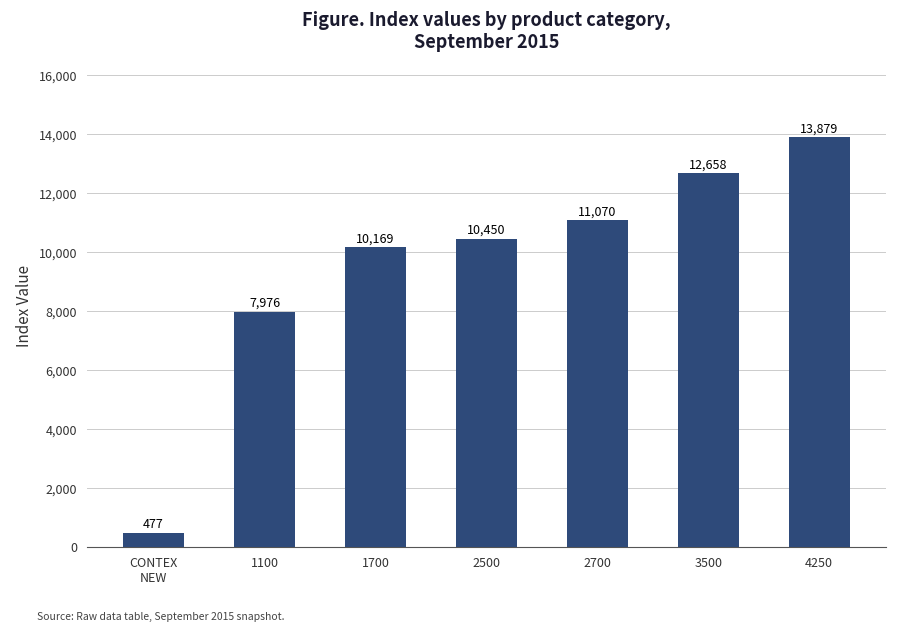

What is the label of the 7th bar from the left?

4250